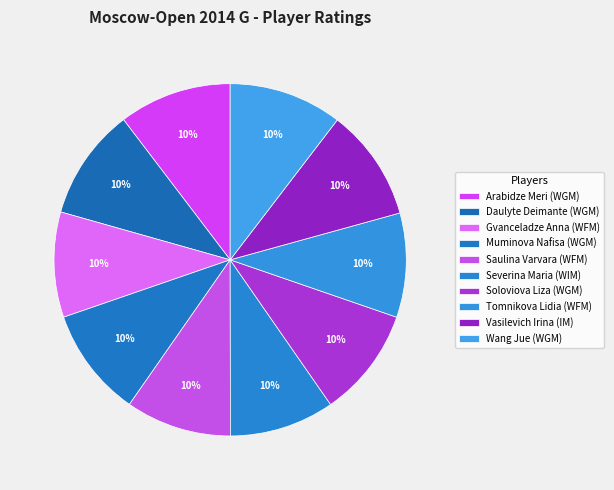

Count the number of slices in the pie.

10